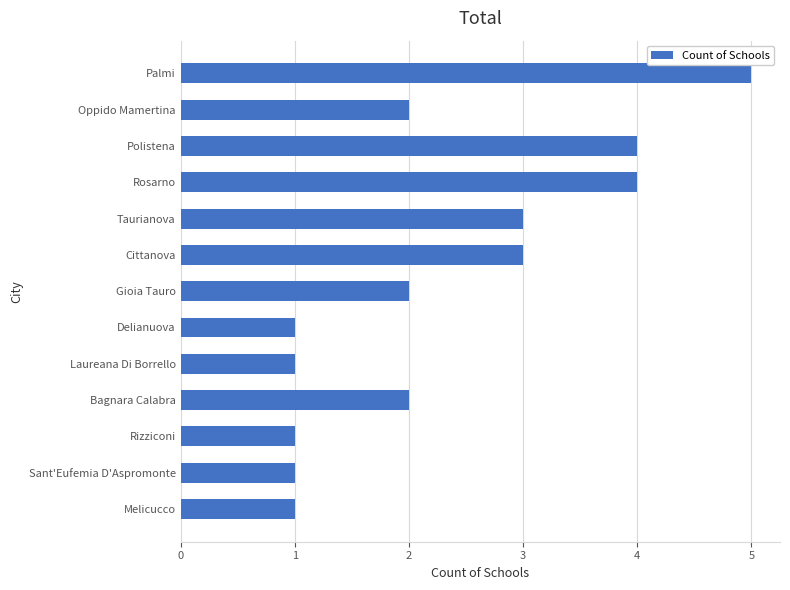

How many values are between 1 and 3?

10